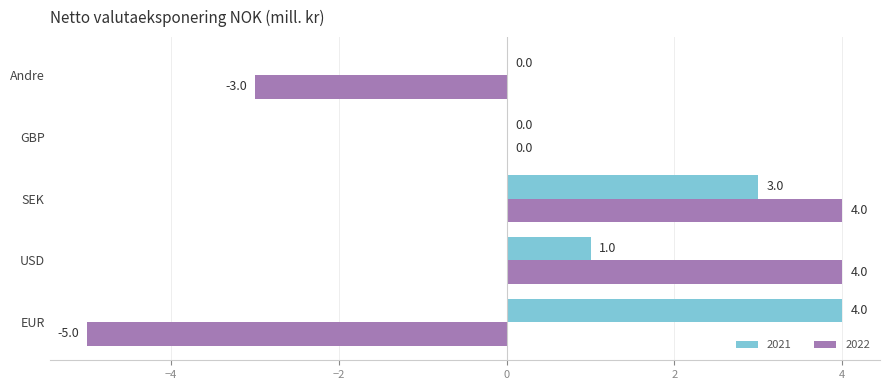

The value of 2021 at EUR is 4. True or false?

True